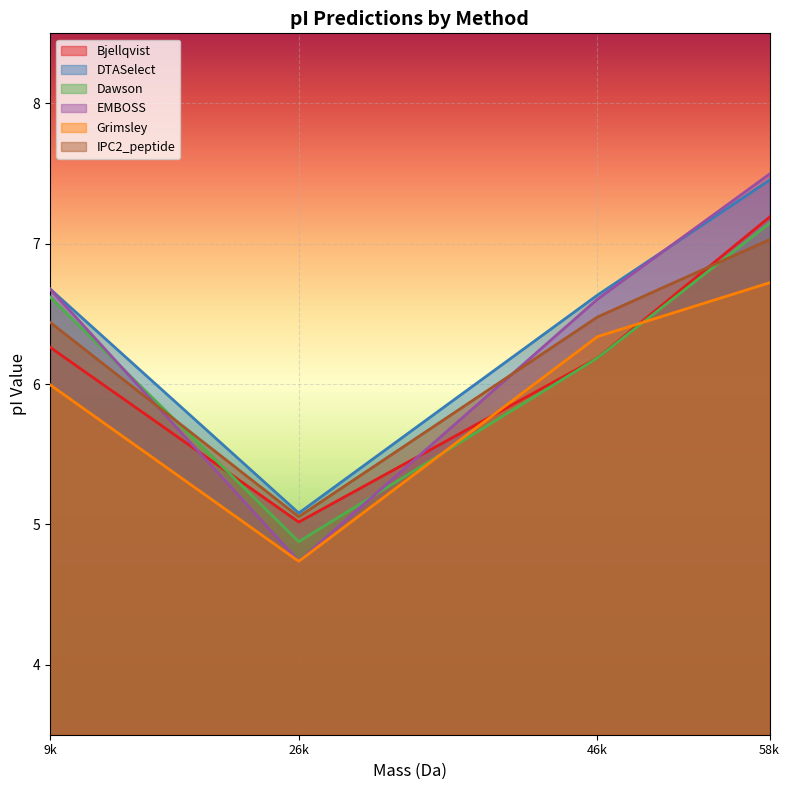

Does the chart display data point markers on the line(s)?

No